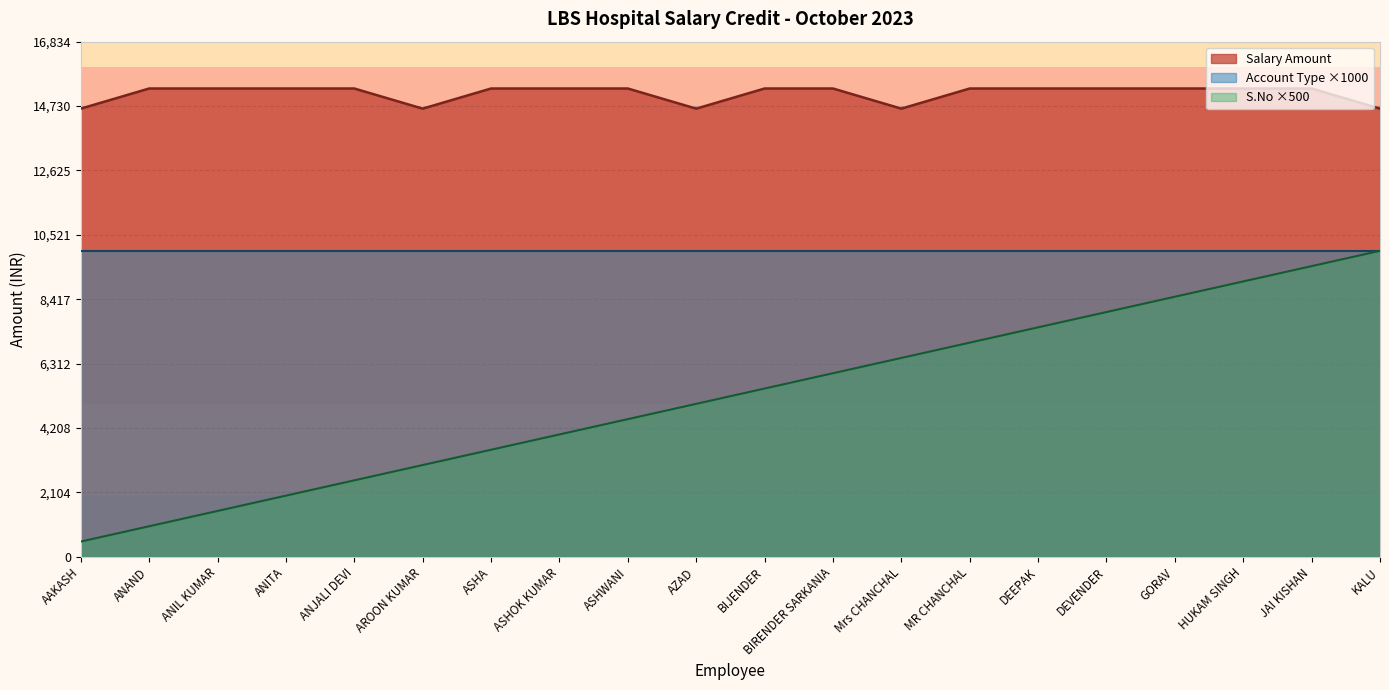

At AZAD, list the series in order from smallest to largest.

S.No ×500, Account Type ×1000, Salary Amount